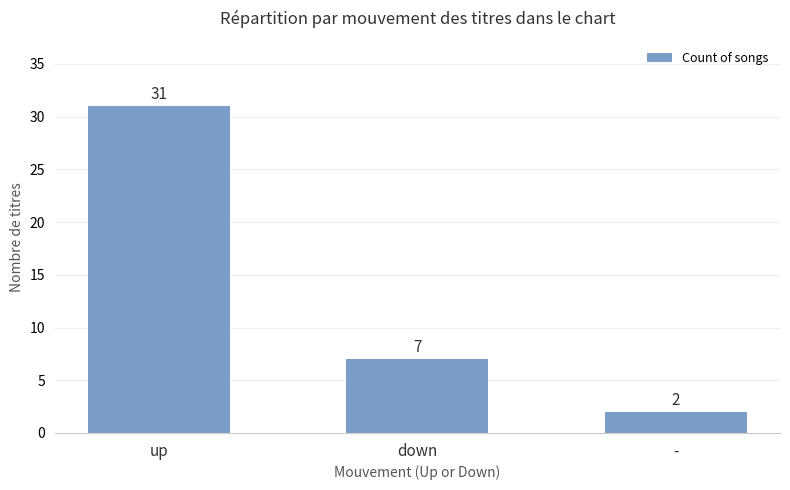

List the labels in order of value, smallest first.

-, down, up